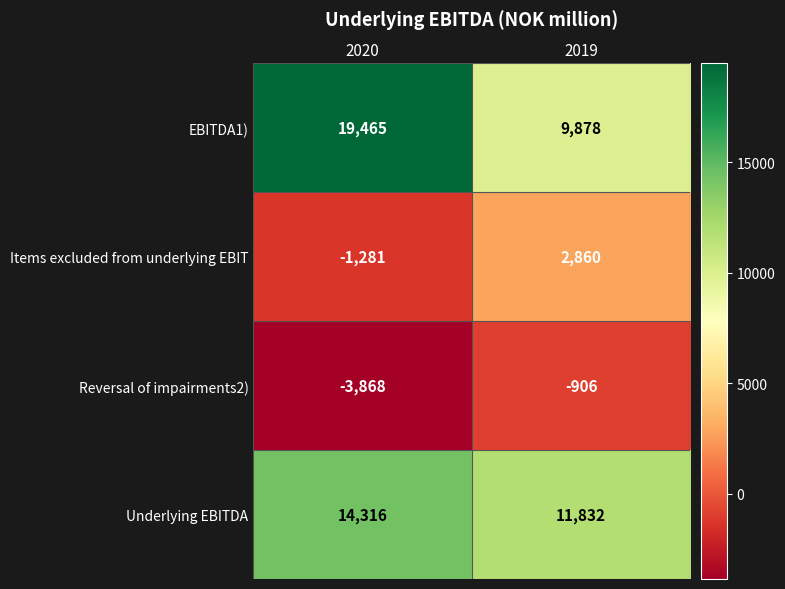

How many series are shown in this chart?

4